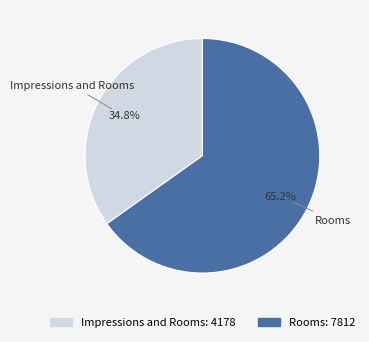

Do Impressions and Rooms and Rooms together represent more than half of the pie?

Yes